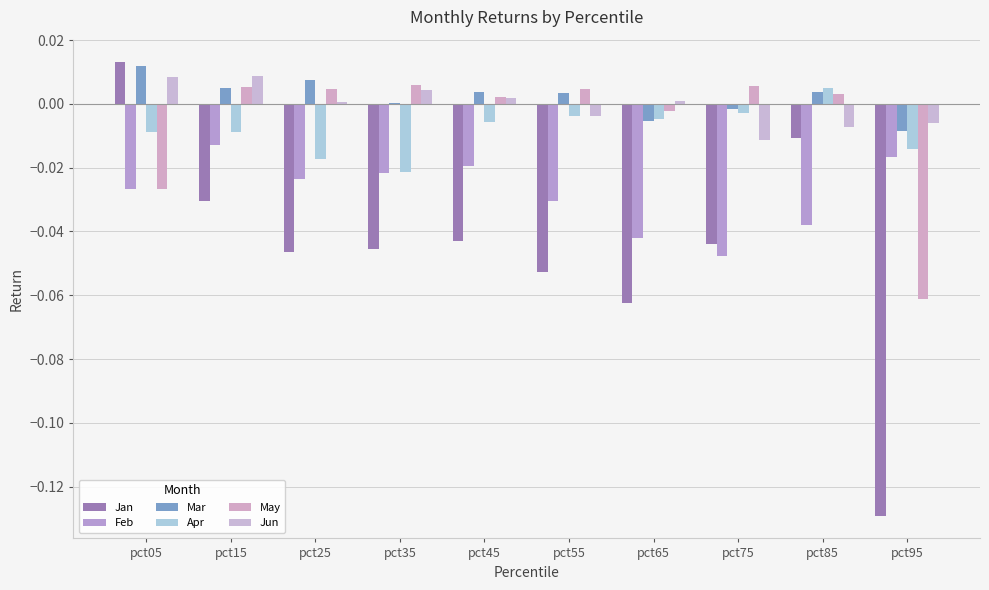

What is the difference between the second highest and minimum values in the May series?

0.1